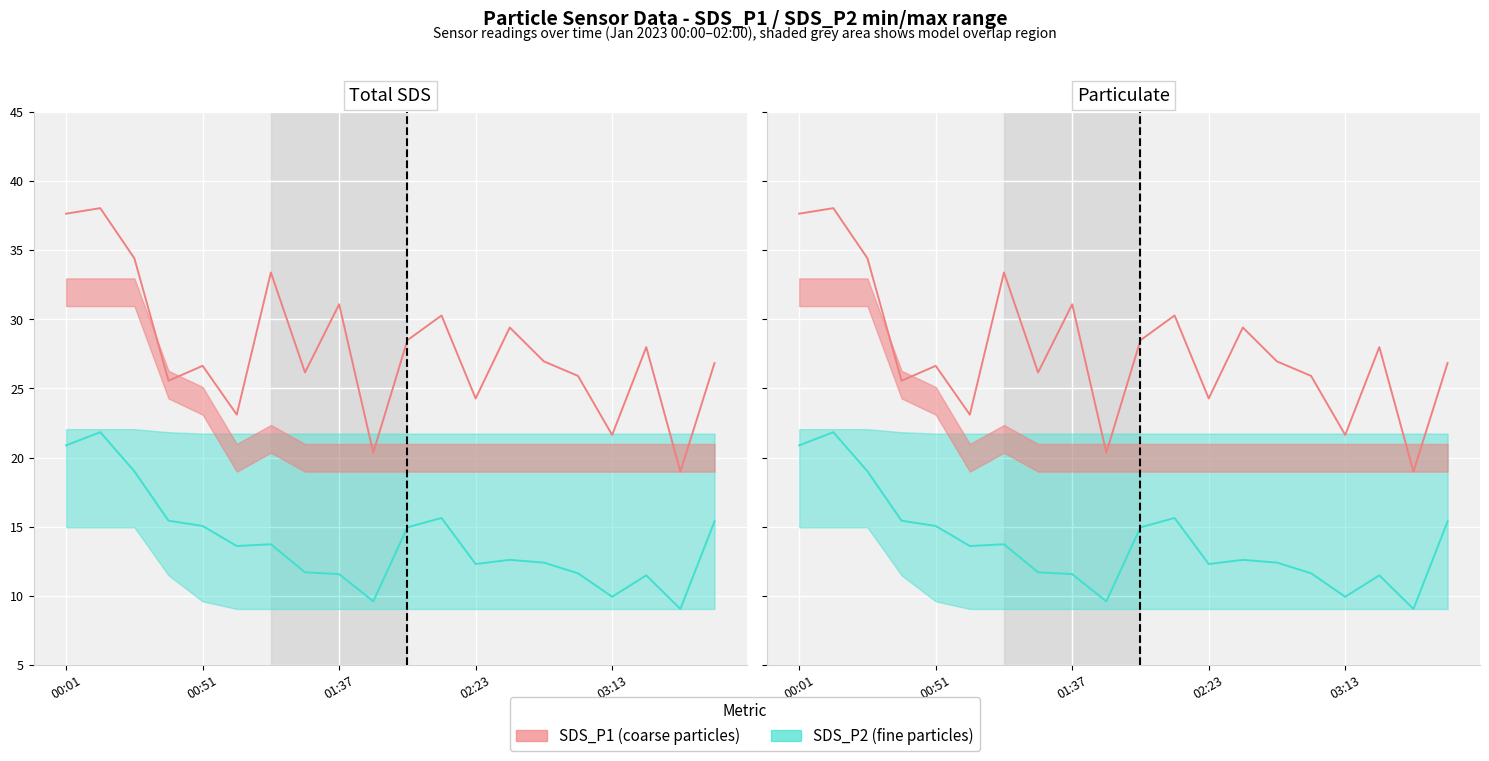

How many values in the SDS_P1 line series exceed 26?

13